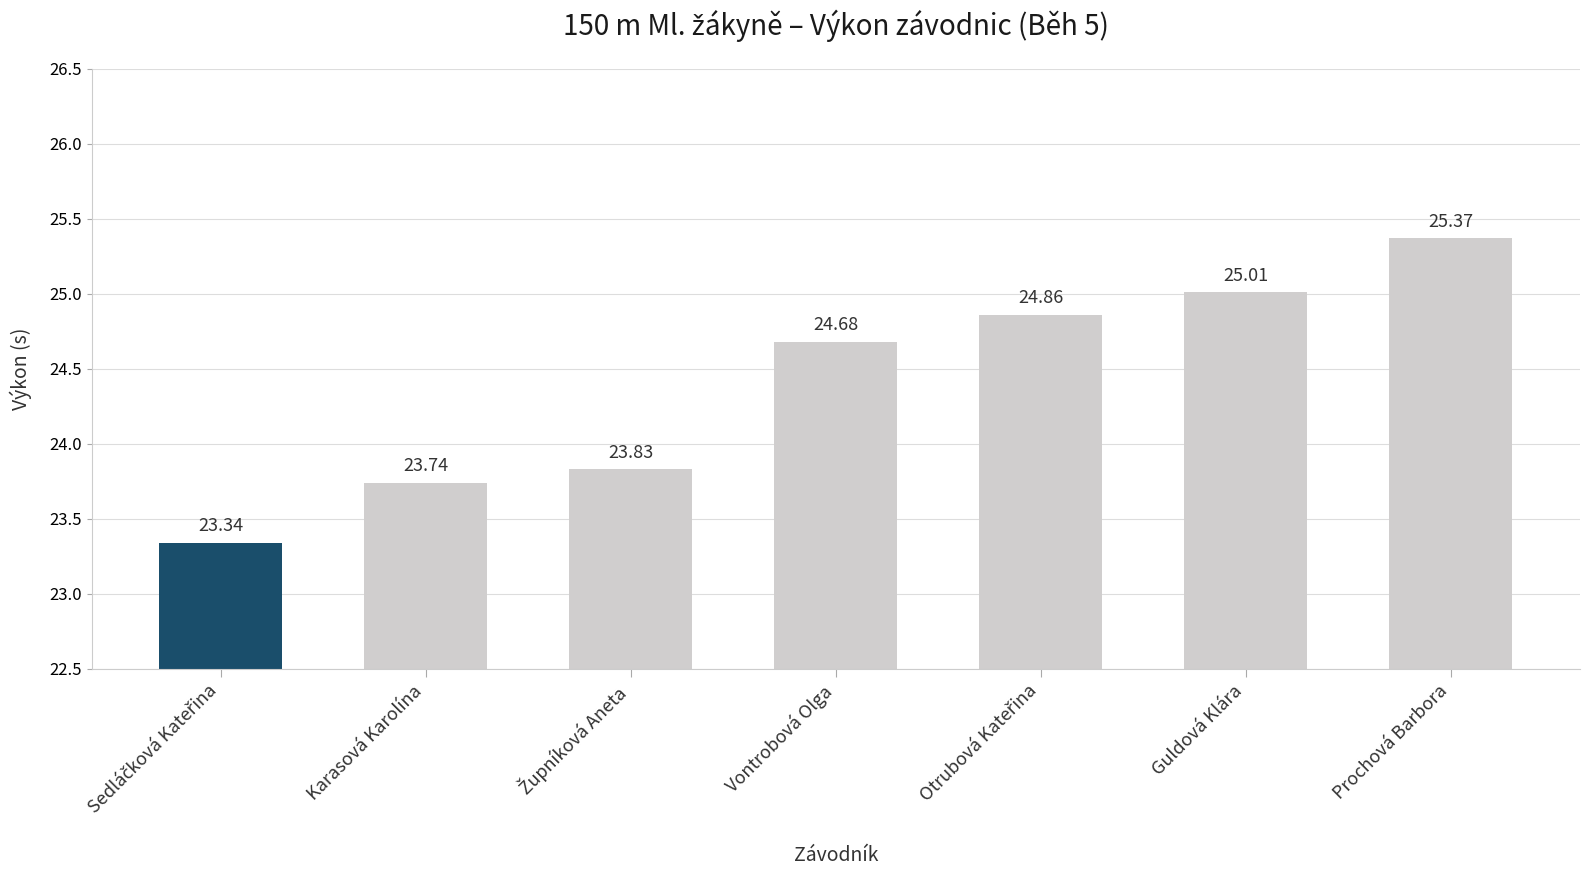

True or false: the data shows 24.7 at Vontrobová Olga.

True